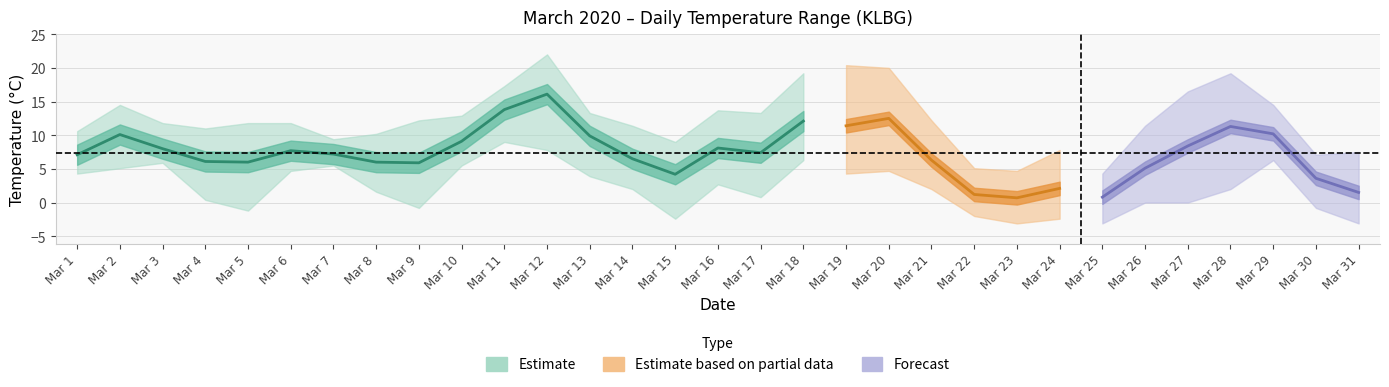

What is the lowest value of the Temp MAX series?

4.3